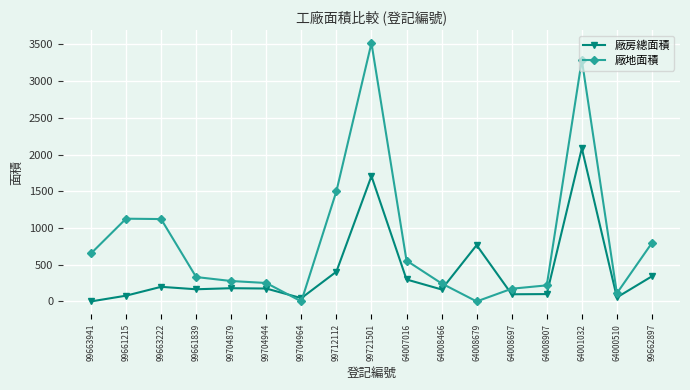

The 廠地面積 series shows 1623.3 at 99663222. True or false?

False